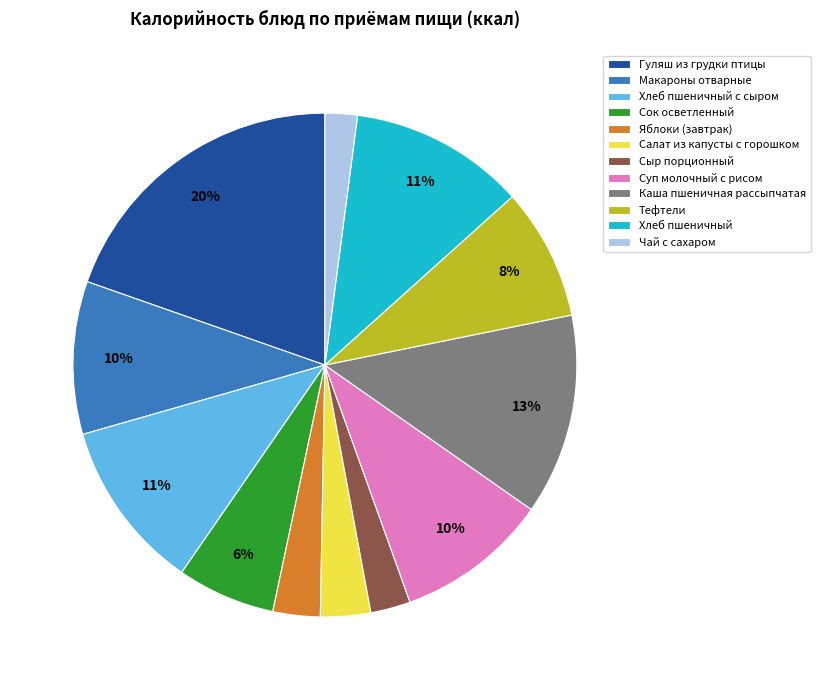

Which slice is the largest?

Гуляш из грудки птицы